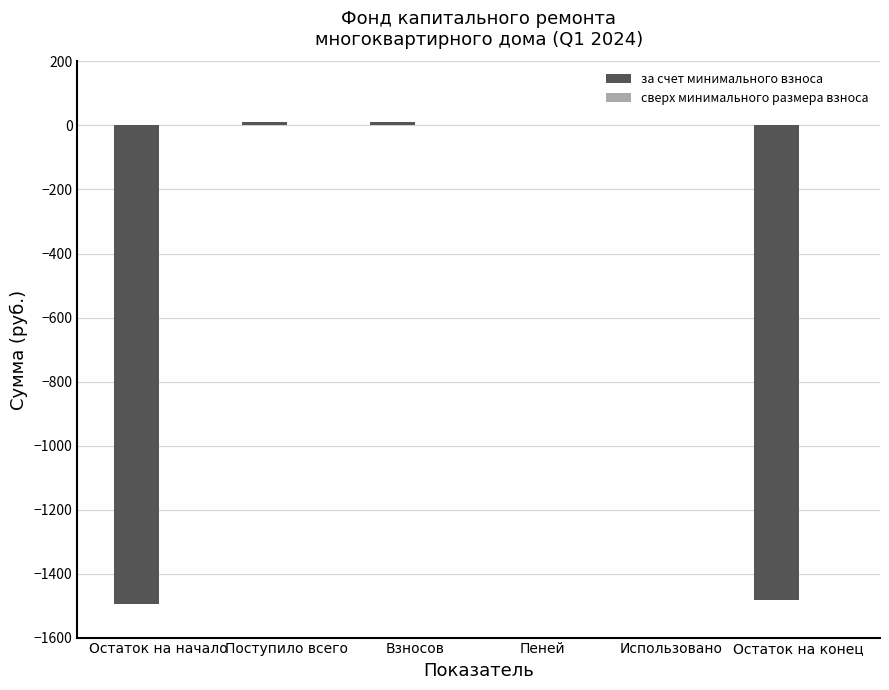

Is it true that the value at Остаток на начало is -1494.3?

True